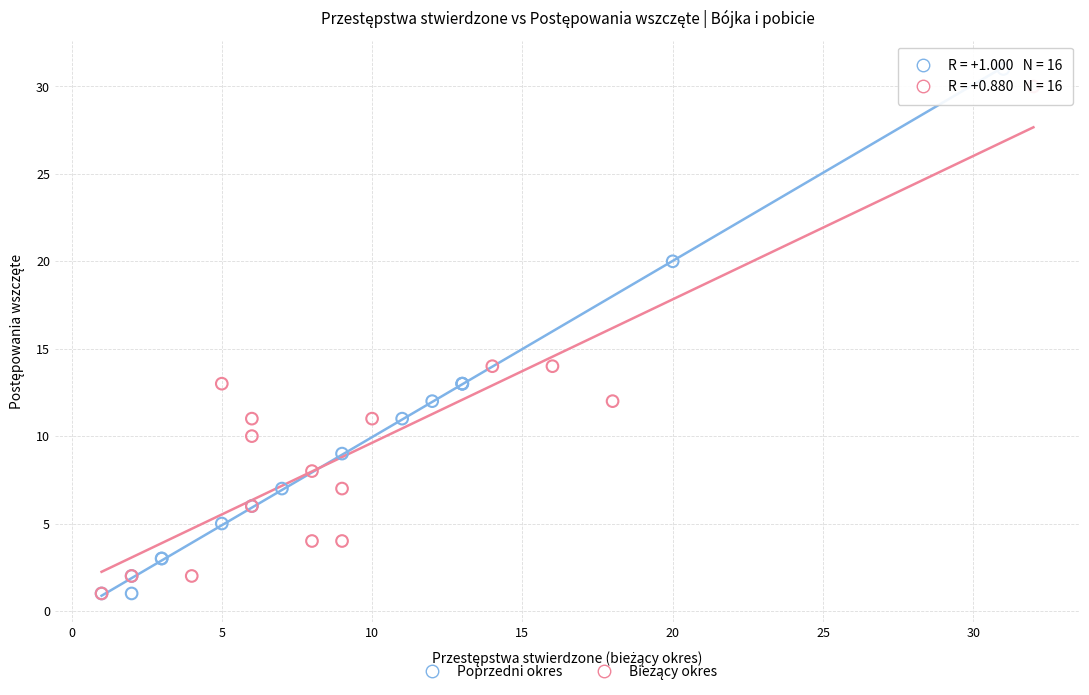

Which series has the largest Y range (max minus min)?

Poprzedni okres